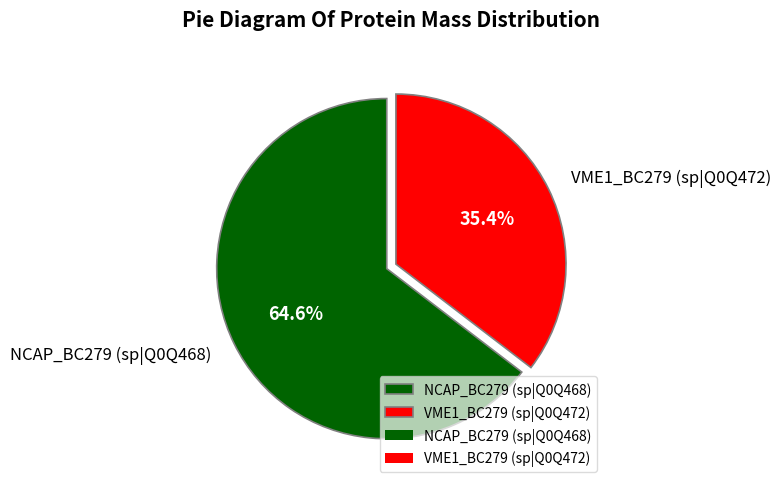

True or false: NCAP_BC279 (sp|Q0Q468) accounts for 65% of the total.

True